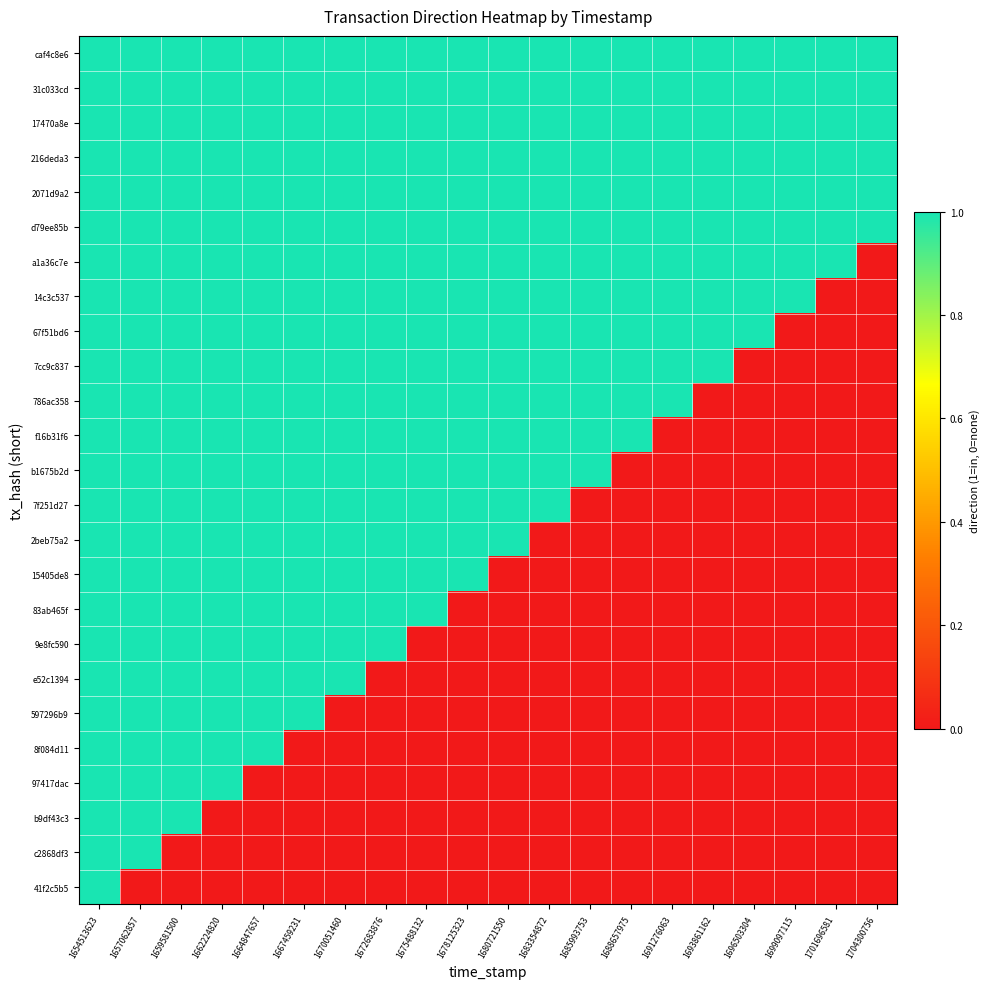

At which category does the chart reach its peak across all series?

1654513623